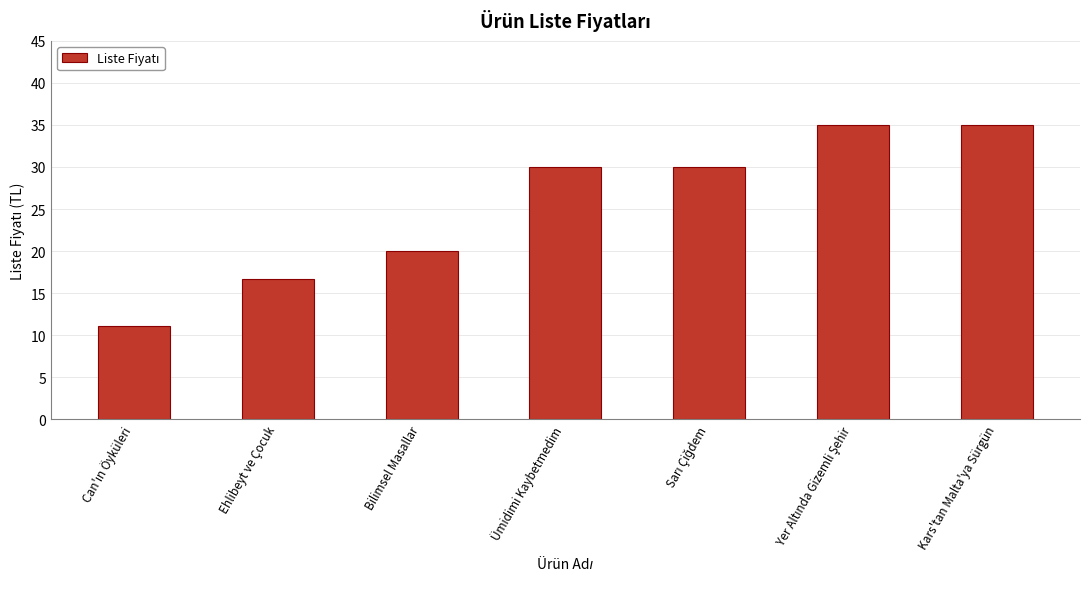

What is the value of the 1st bar from the left?

11.1